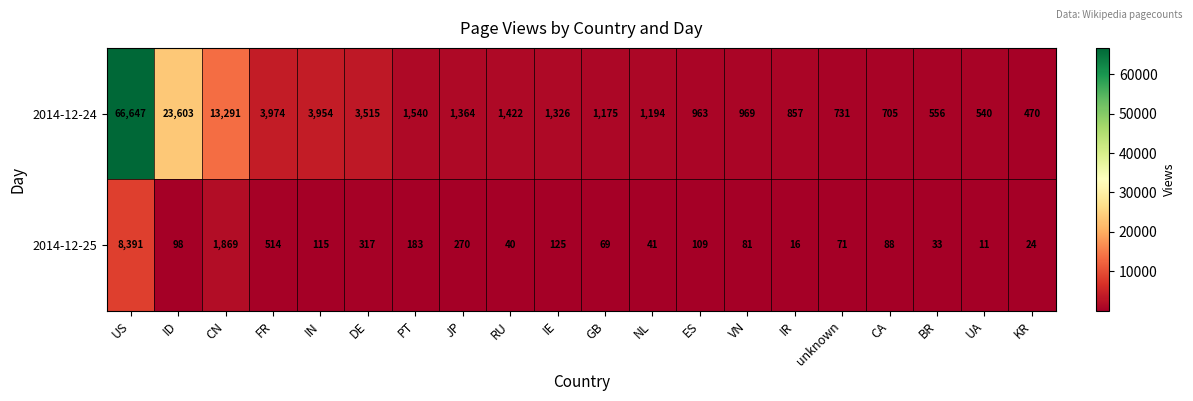

The value of 2014-12-25 at IR is 16. True or false?

True